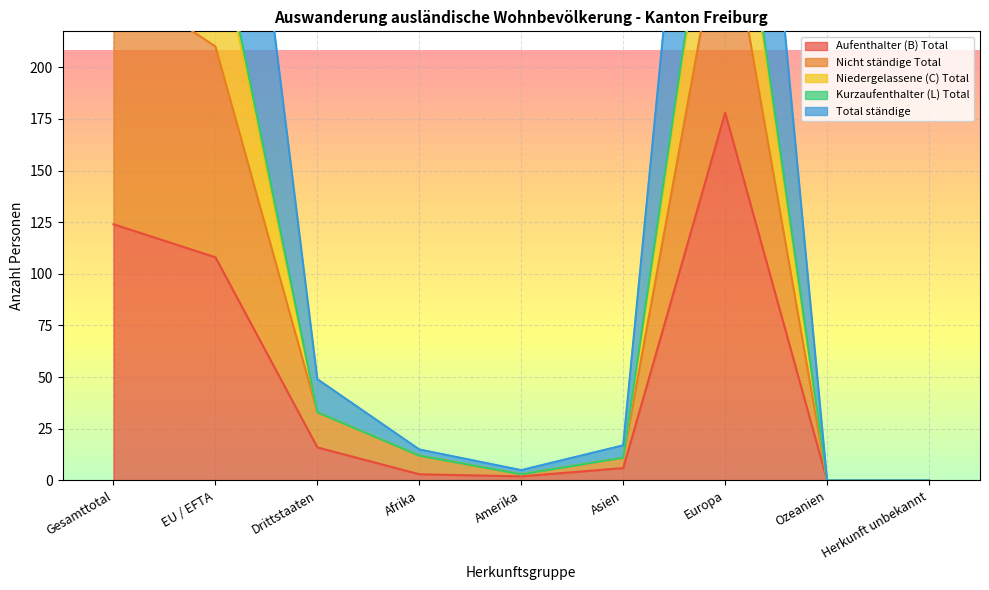

True or false: Aufenthalter (B) Total has a value of 117 at Herkunft unbekannt.

False